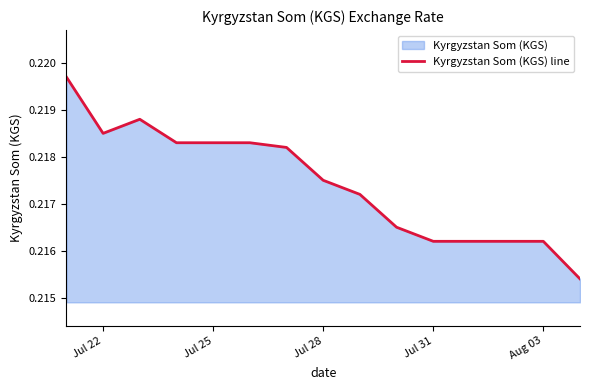

The value at Jul 25 is 0.0. True or false?

False